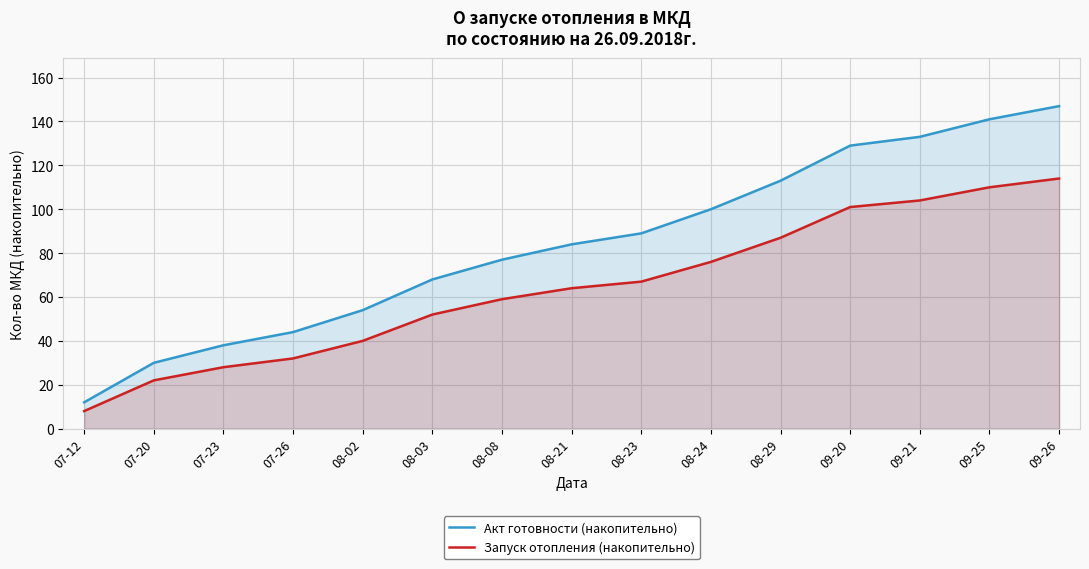

The value of Запуск отопления (накопительно) at 09-20 is 175. True or false?

False